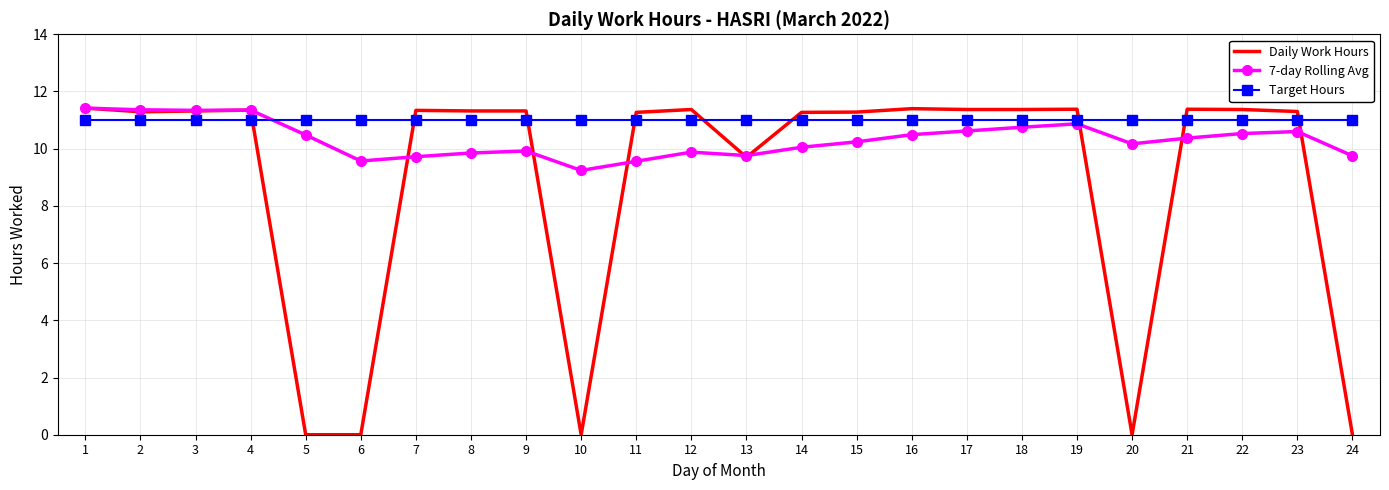

How many values in the Daily Work Hours series are below 11?

6